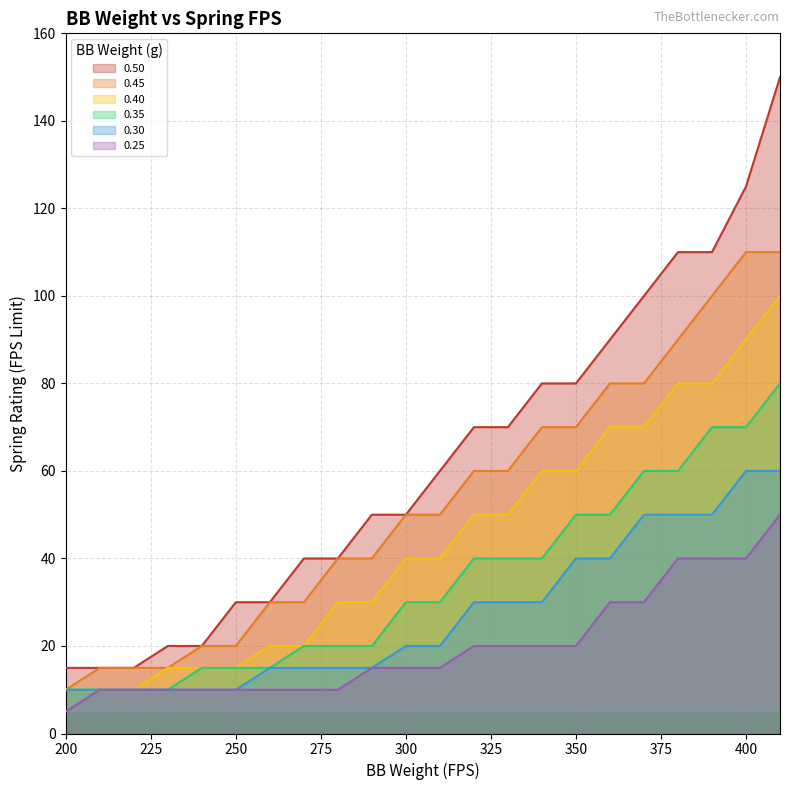

Which series has the largest total across all categories?

0.50